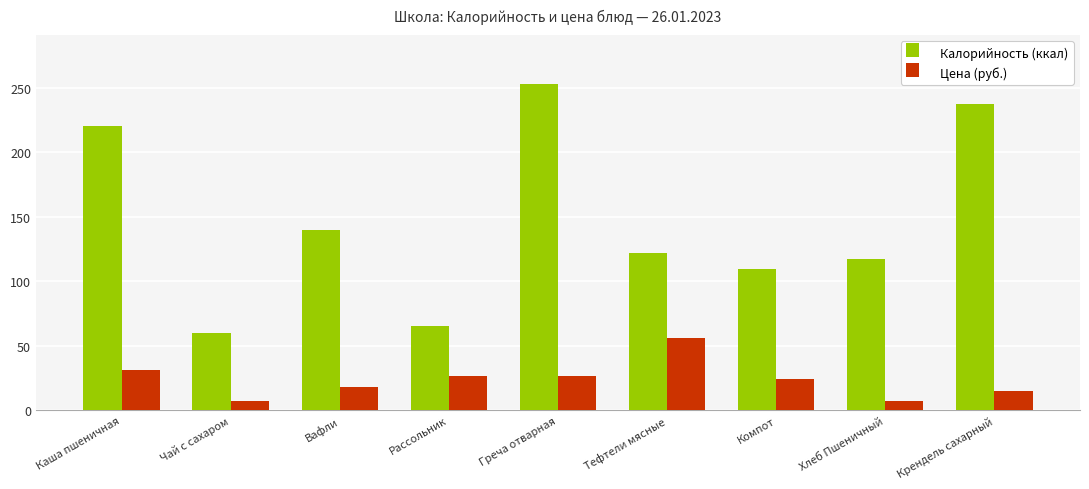

The Калорийность (ккал) series shows 126.5 at Греча отварная. True or false?

False